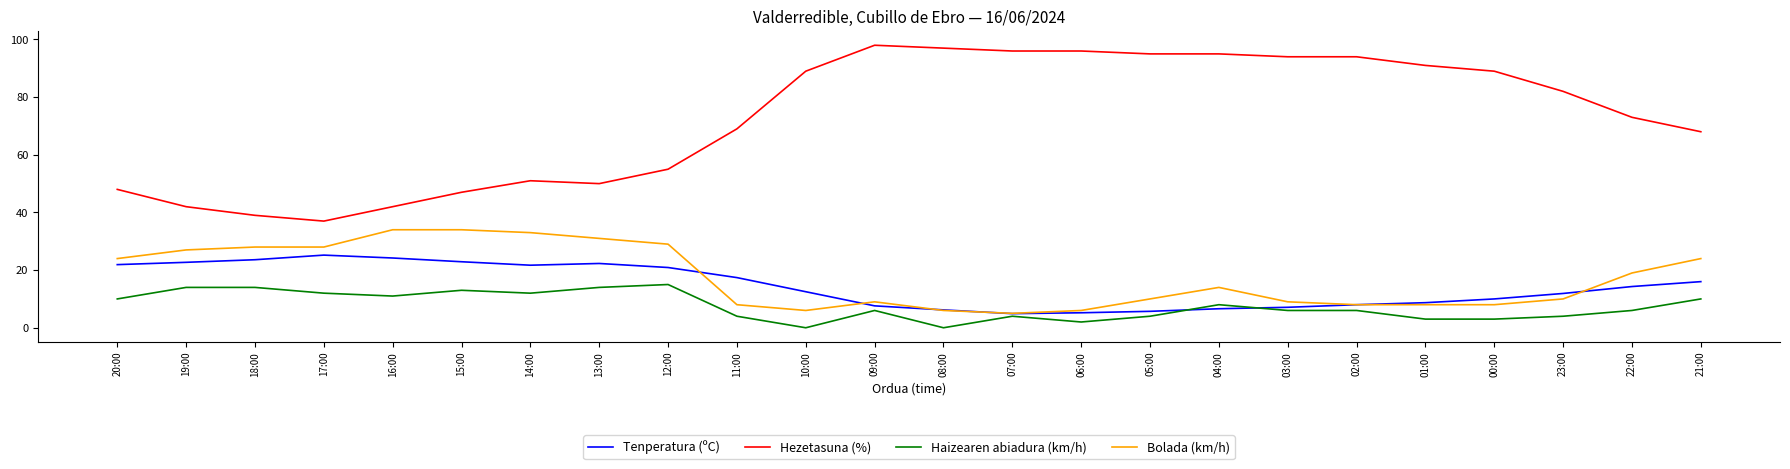

How many series are shown in this chart?

4